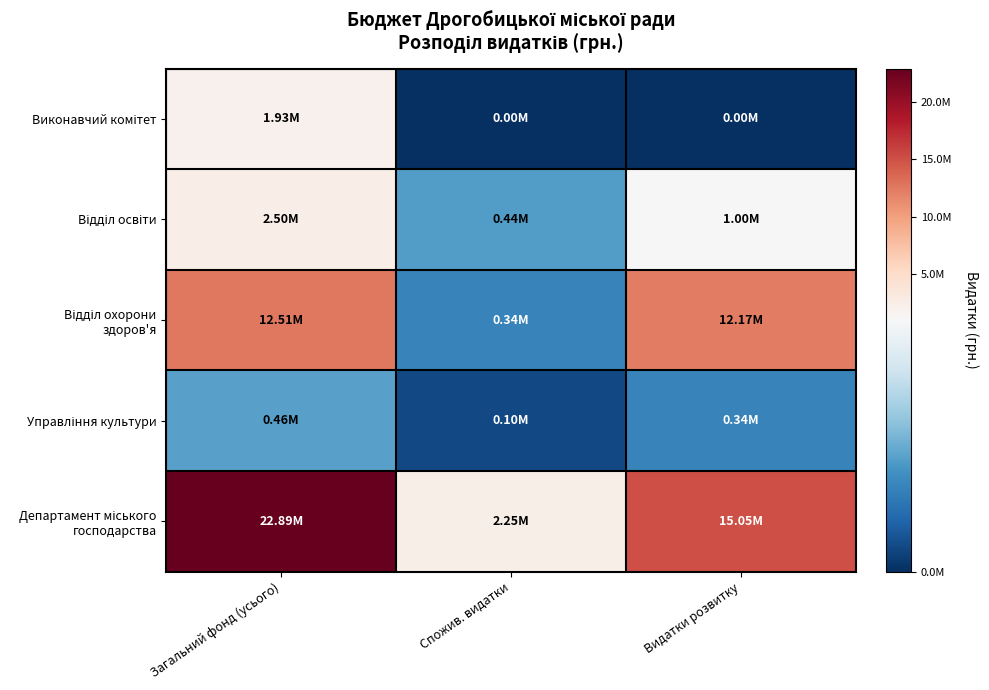

Which series has the largest range (max minus min)?

Департамент міського господарства